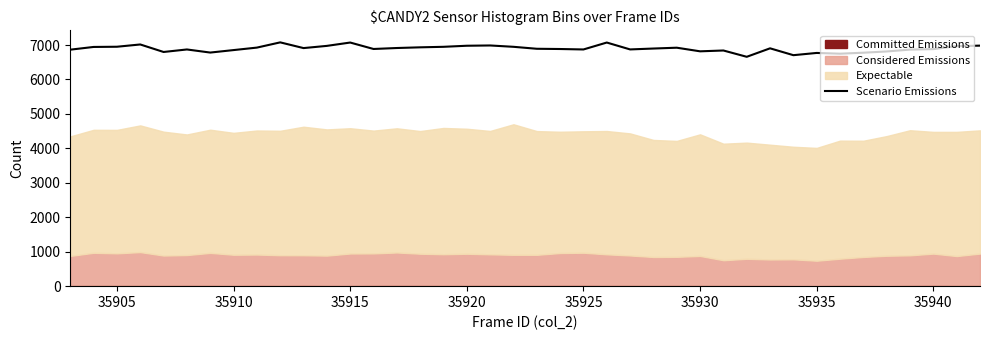

Reading left to right, what are all the values shown in this chart?

6866	6945	6951	7017	6799	6872	6782	6854	6926	7078	6912	6976	7073	6886	6914	6934	6949	6980	6988	6949	6892	6885	6872	7073	6873	6899	6923	6818	6842	6659	6905	6706	6771	6749	6778	6814	6868	6882	6969	6983